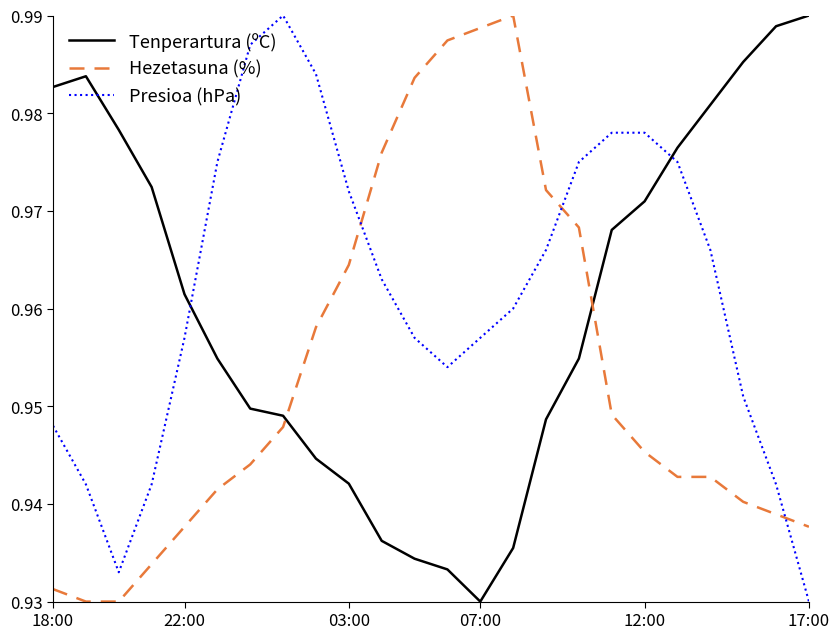

How many intersections are there between Hezetasuna (%) and Tenperartura (ºC)?

2